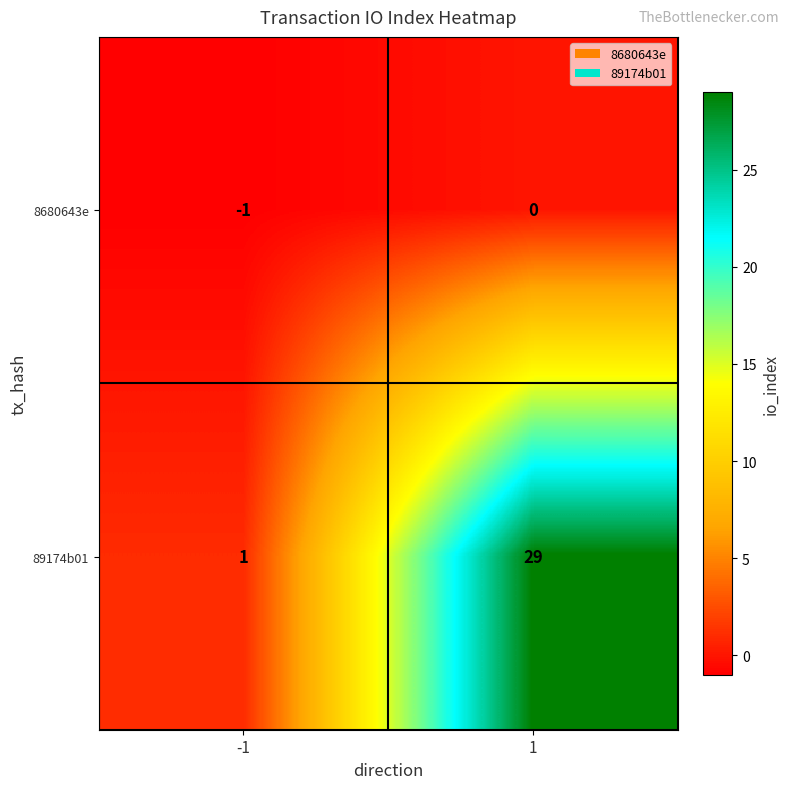

At which category is the sum across all series the highest?

1